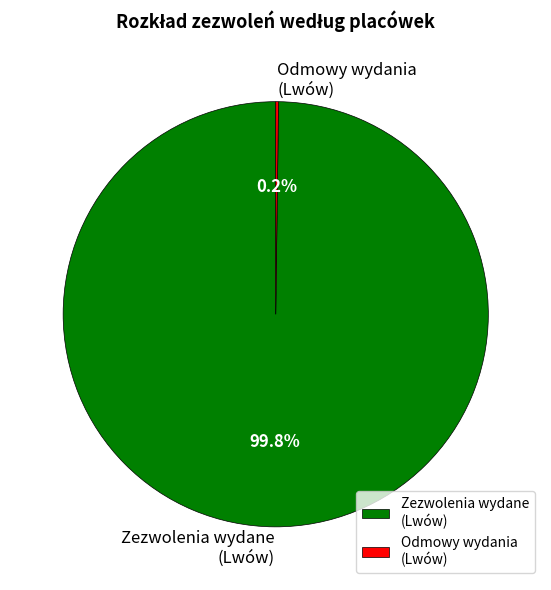

Which category accounts for the majority?

Zezwolenia wydane (Lwów)